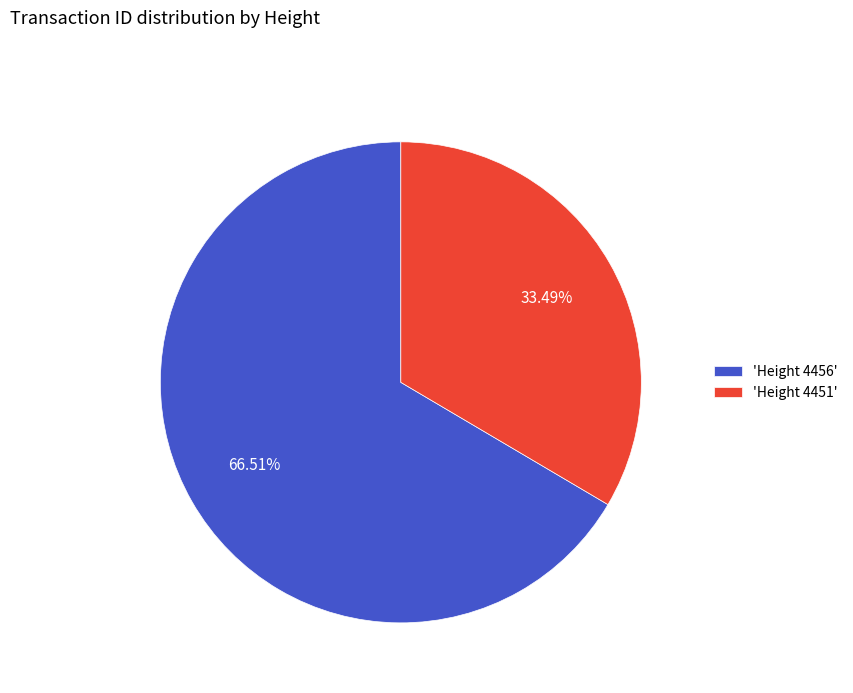

Between 'Height 4456' and 'Height 4451', which is larger?

'Height 4456'